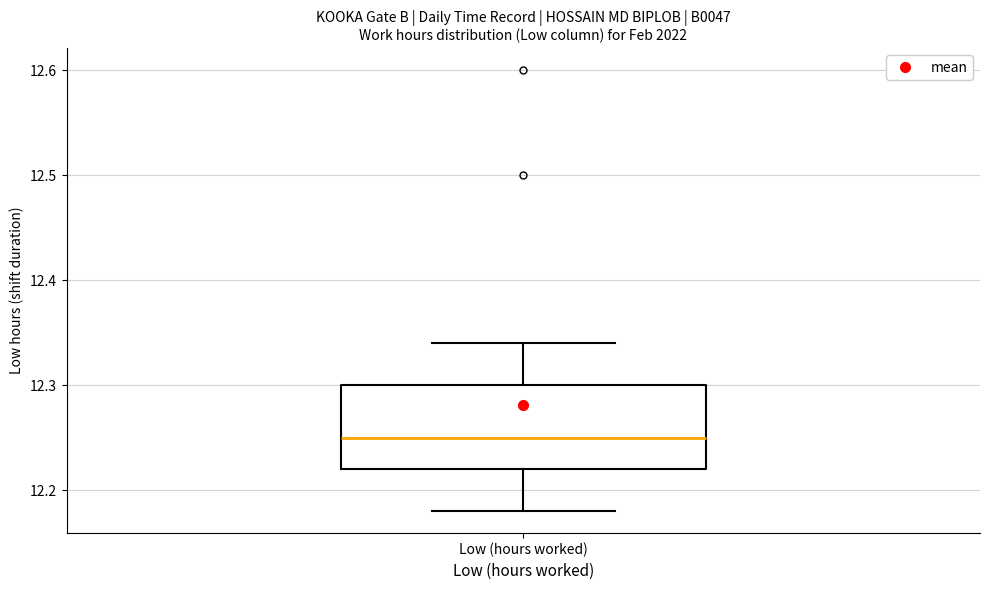

Transcribe this box plot: give where the median line is, the range the box spans, and where the two whiskers end, as read against the y-axis. The values are not printed on the chart, so give them approximately, as read against the axis.

median 12.25, box 12.22 to 12.30, whiskers 12.18 to 12.34